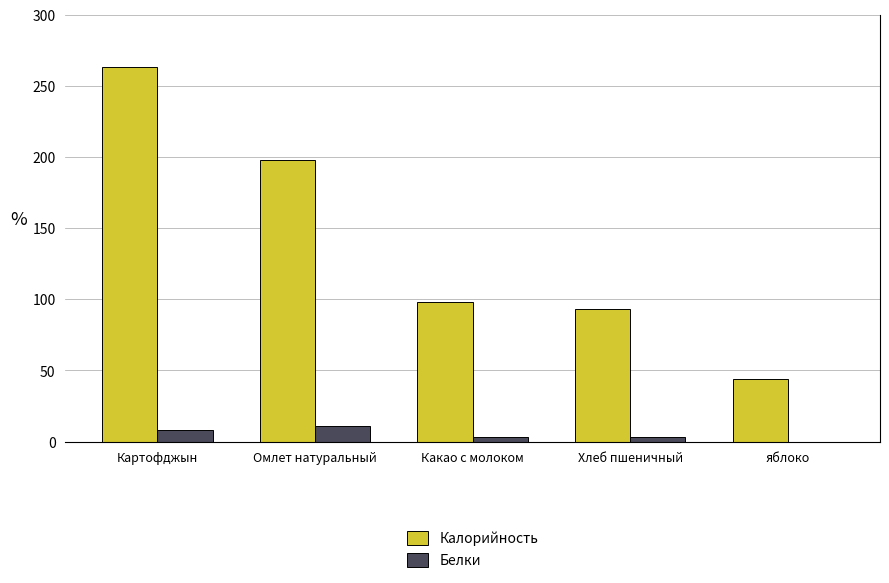

Read the Калорийность value at Картофджын.

263